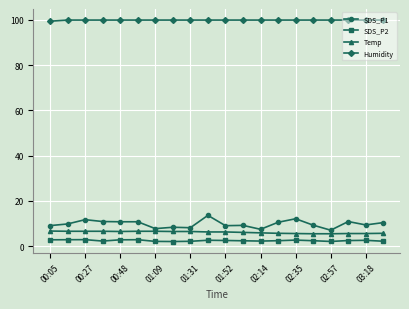

True or false: SDS_P2 and Temp intersect in this chart.

False